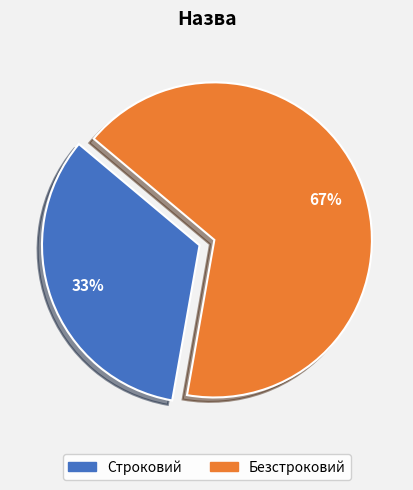

Do Строковий and Безстроковий together represent more than half of the pie?

Yes